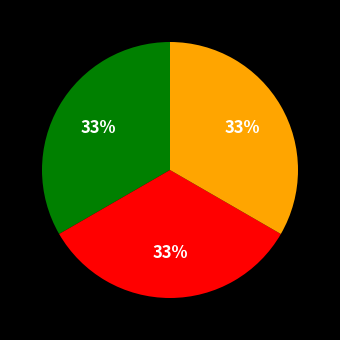

Is there a majority slice in this chart?

No